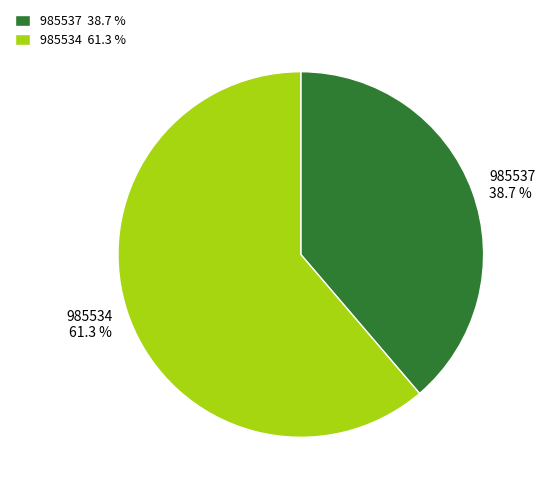

Is it true that 985534 is 61% of the pie?

True